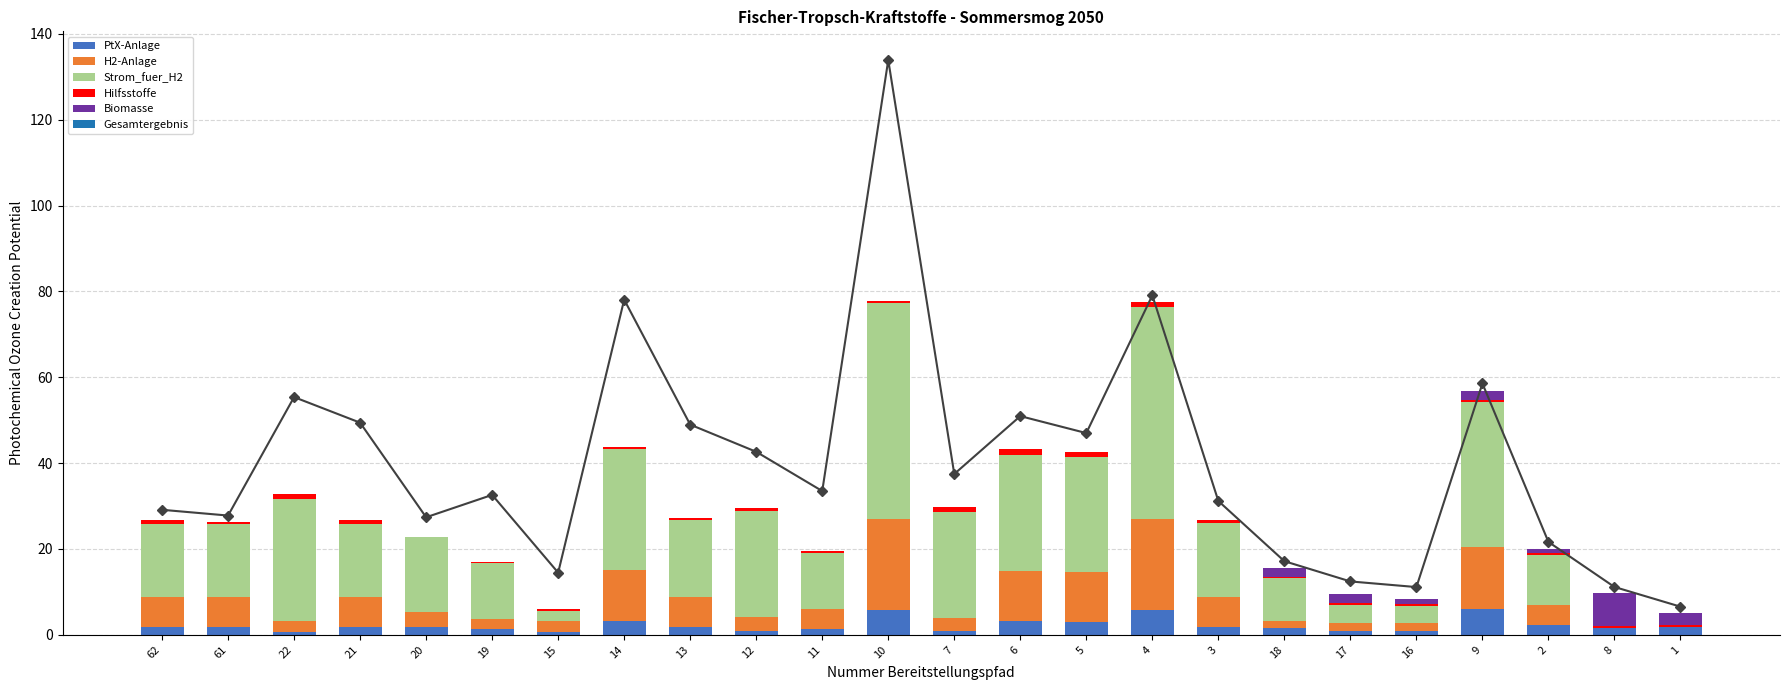

Reading right to left, what are all the values shown in this chart?

PtX-Anlage: 1=1.9	8=1.7	2=2.3	9=6.1	16=1.0	17=1.0	18=1.6	3=1.8	4=5.7	5=3.1	6=3.1	7=0.9	10=5.7	11=1.3	12=0.9	13=1.9	14=3.2	15=0.7	19=1.3	20=1.8	21=1.8	22=0.7	61=1.8	62=1.8
H2-Anlage: 1=0.0	8=0.0	2=4.6	9=14.4	16=1.8	17=1.8	18=1.6	3=6.9	4=21.2	5=11.5	6=11.7	7=3.2	10=21.2	11=4.8	12=3.3	13=7.0	14=11.9	15=2.6	19=2.4	20=3.5	21=6.9	22=2.6	61=6.9	62=6.9
Strom_fuer_H2: 1=0.0	8=0.0	2=11.7	9=33.8	16=4.0	17=4.2	18=10.1	3=17.4	4=49.4	5=26.8	6=27.2	7=24.5	10=50.4	11=12.9	12=24.7	13=17.8	14=28.2	15=2.2	19=13.1	20=17.4	21=17.0	22=28.4	61=17.0	62=17.0
Hilfsstoffe: 1=0.3	8=0.3	2=0.5	9=0.5	16=0.5	17=0.5	18=0.2	3=0.6	4=1.2	5=1.2	6=1.3	7=1.3	10=0.6	11=0.6	12=0.6	13=0.6	14=0.6	15=0.6	19=0.1	20=0.2	21=1.1	22=1.1	61=0.6	62=1.1
Biomasse: 1=2.9	8=7.6	2=0.9	9=2.2	16=1.0	17=2.2	18=2.2	3=0.0	4=0.0	5=0.0	6=0.0	7=0.0	10=0.0	11=0.0	12=0.0	13=0.0	14=0.0	15=0.0	19=0.0	20=0.0	21=0.0	22=0.0	61=0.0	62=0.0